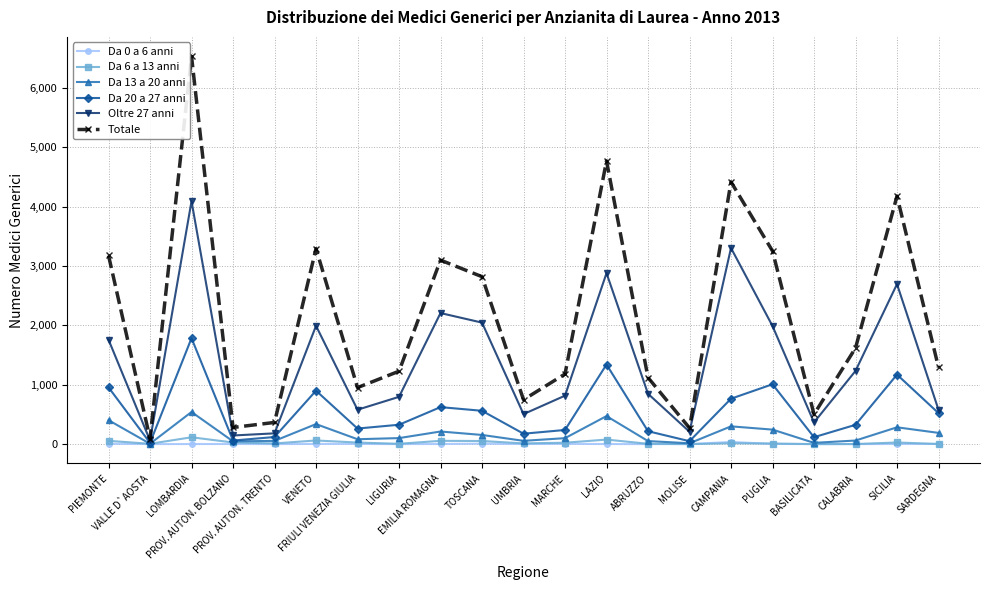

What is the maximum value shown in the chart?

6535